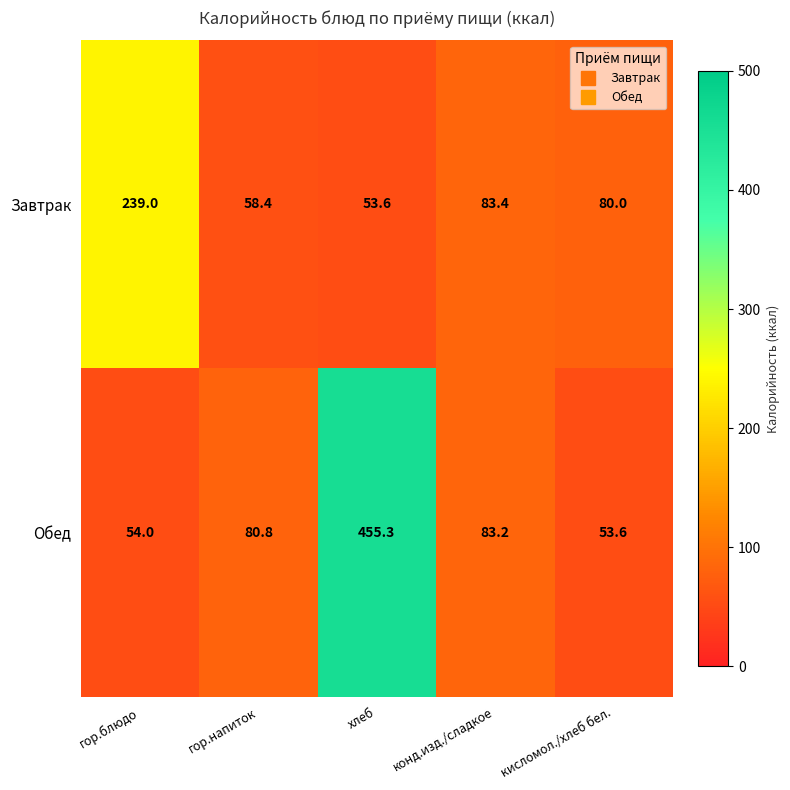

What is the total value across all series at гор.блюдо?

293.0